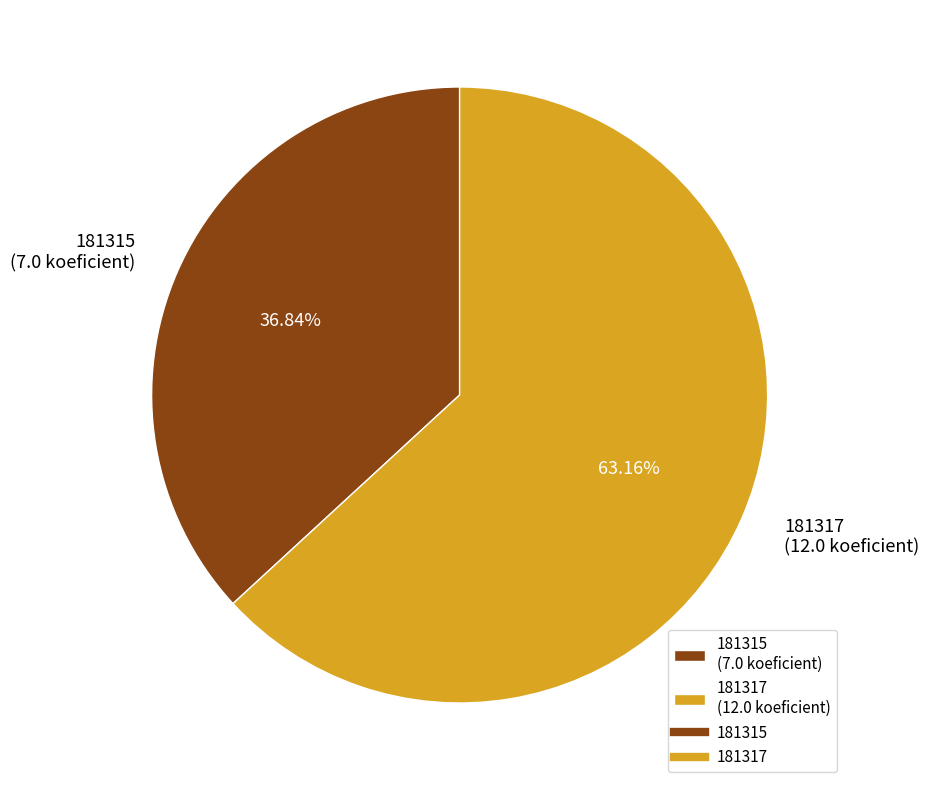

What is the ratio of the value at 181317 to the value at 181315?

1.7